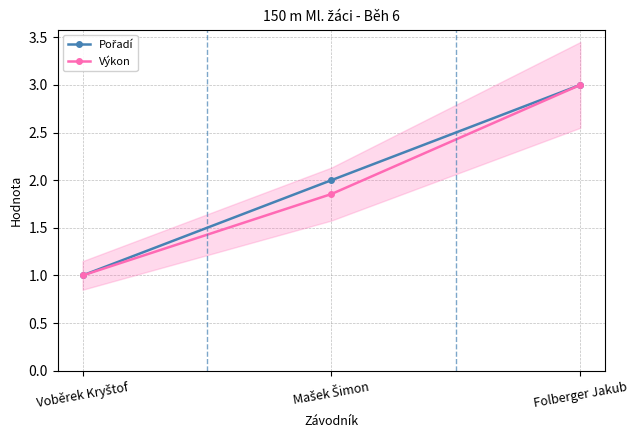

What is the label of the 2nd point from the left?

Mašek Šimon